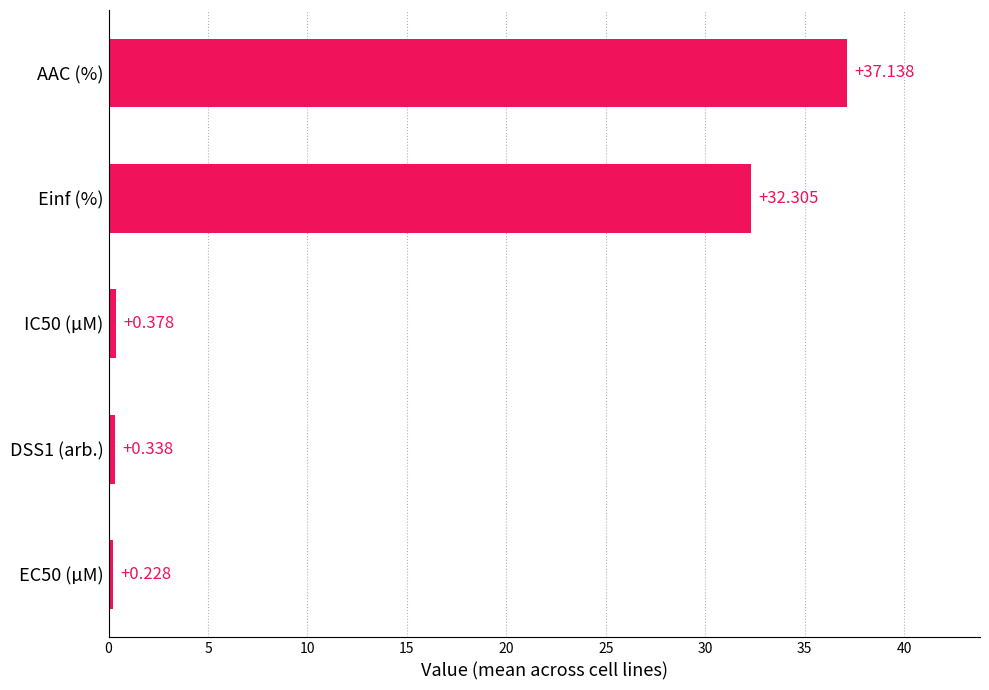

Where is the data nearest to the value 18?

Einf (%)